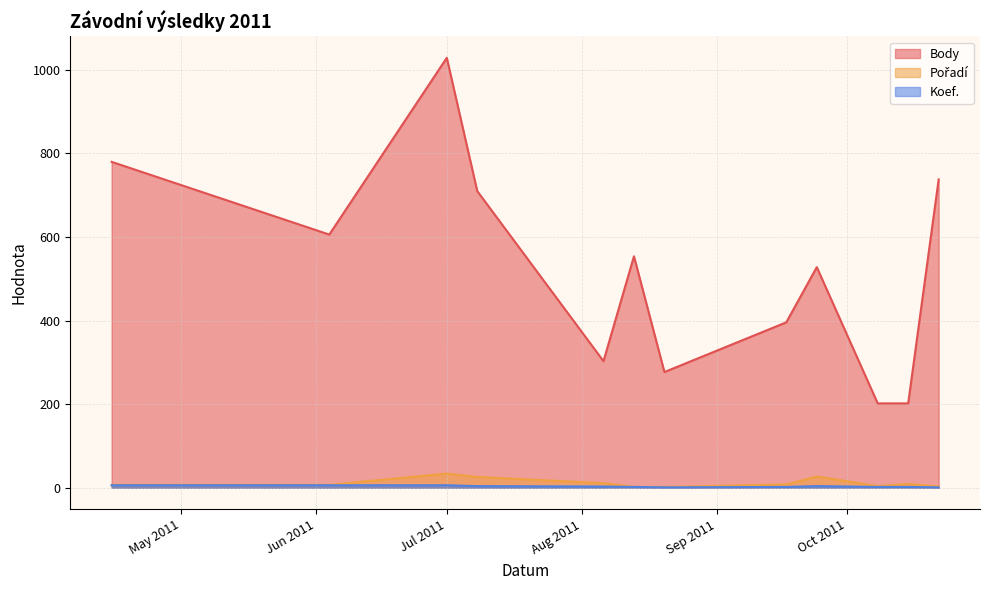

In Koef., how many points are higher than both neighbors (excluding endpoints)?

1